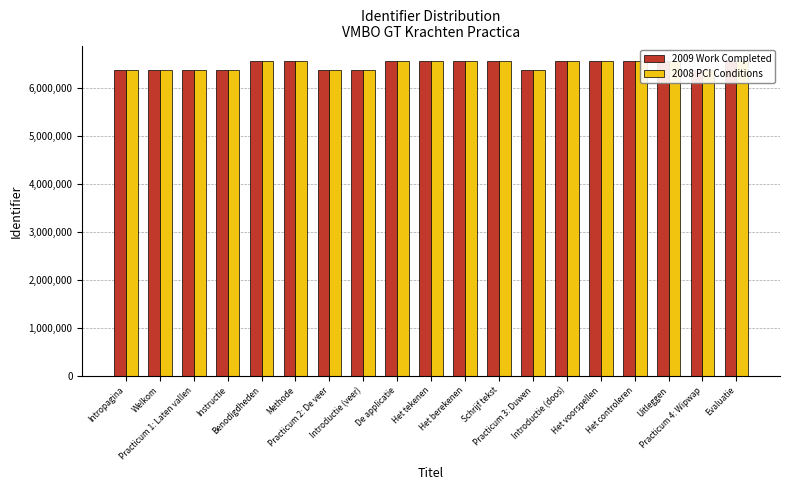

Rank the series by their maximum value, from lowest to highest.

2009 Work Completed, 2008 PCI Conditions